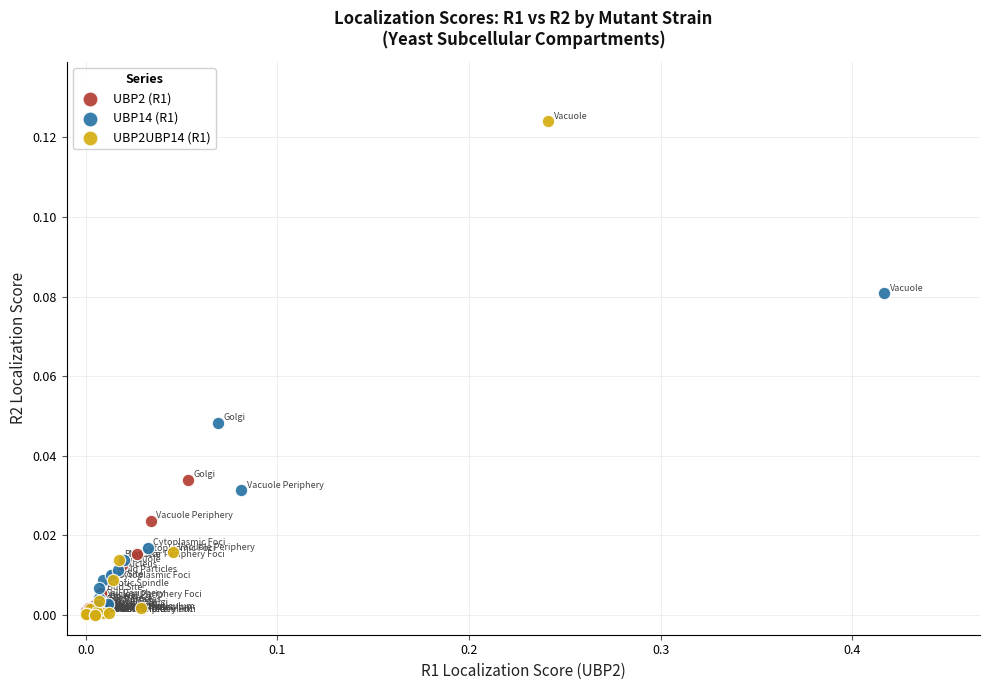

Which series has the largest Y range (max minus min)?

UBP2UBP14 (R1)